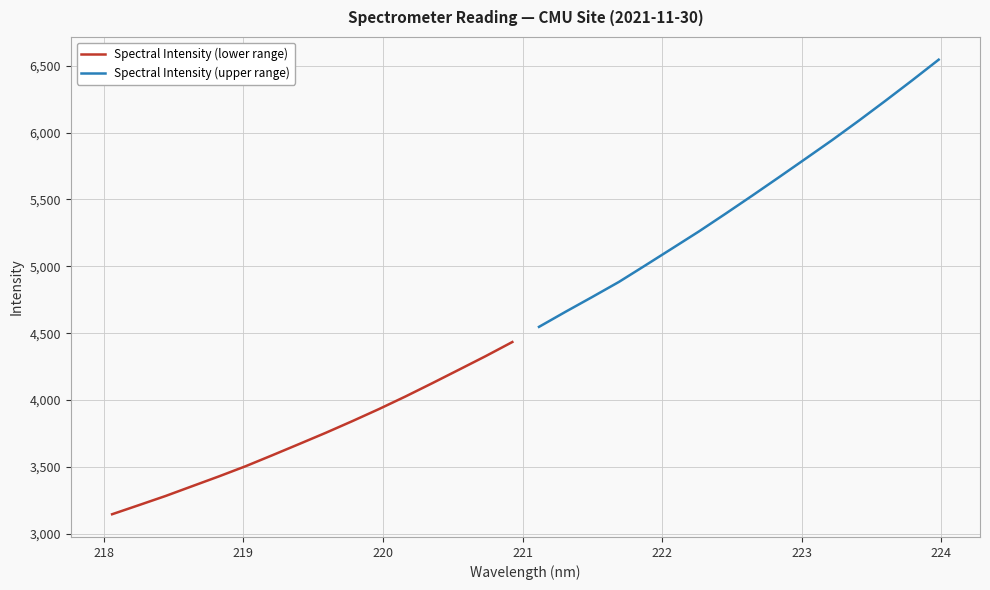

True or false: Spectral Intensity (lower range) and Spectral Intensity (upper range) intersect in this chart.

False